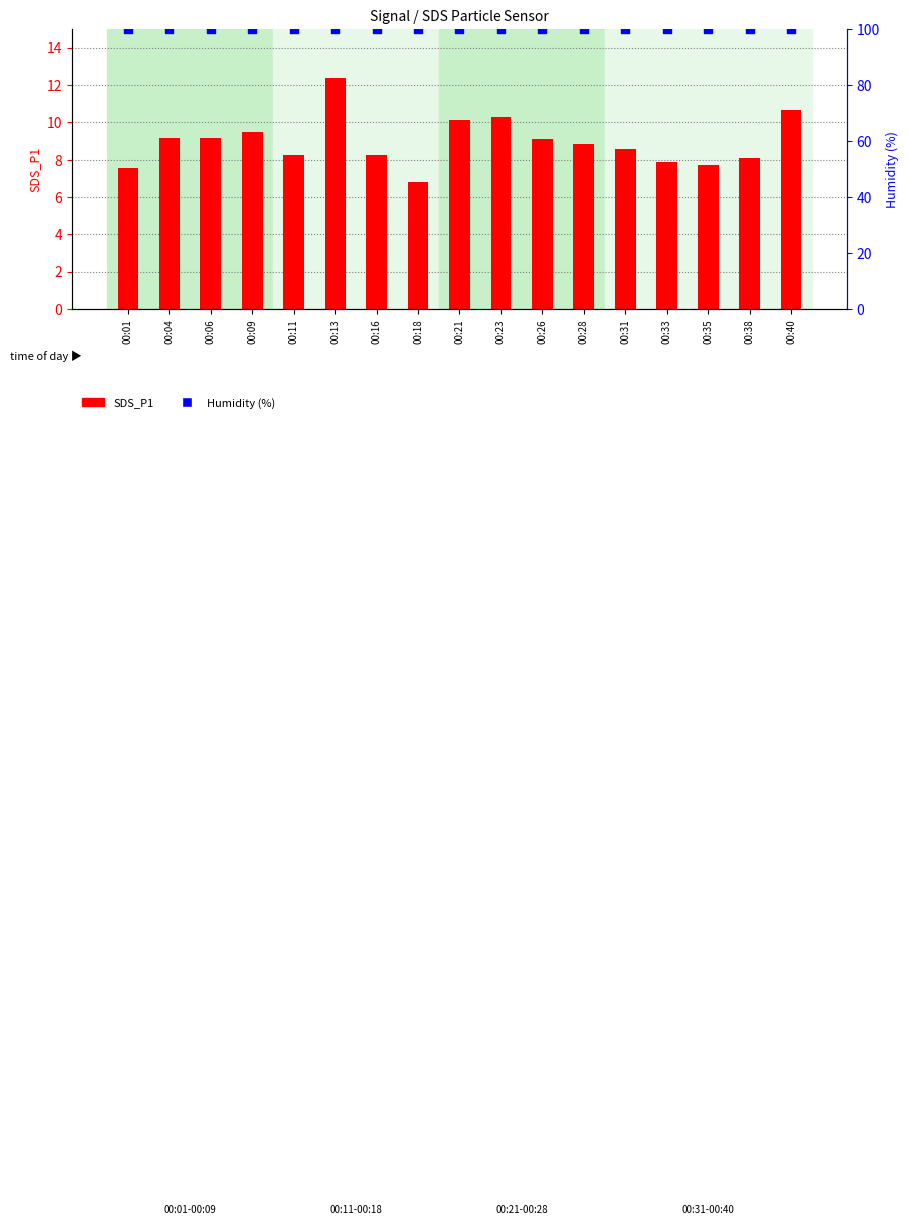

Which series has the largest Y range (max minus min)?

SDS_P1